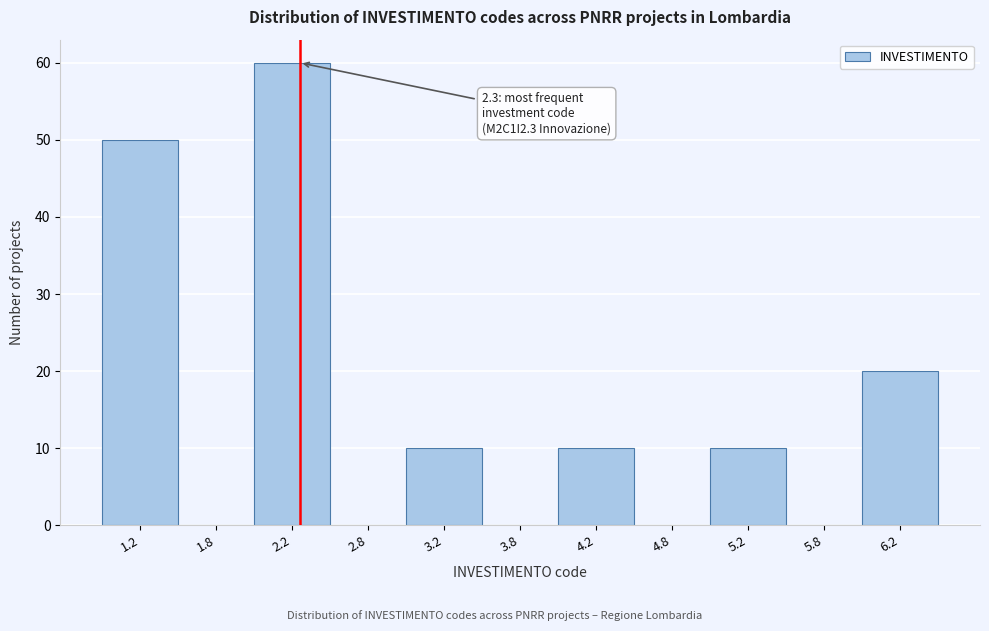

Over which range of the x-axis is the bar tallest?

2.0 to 2.5